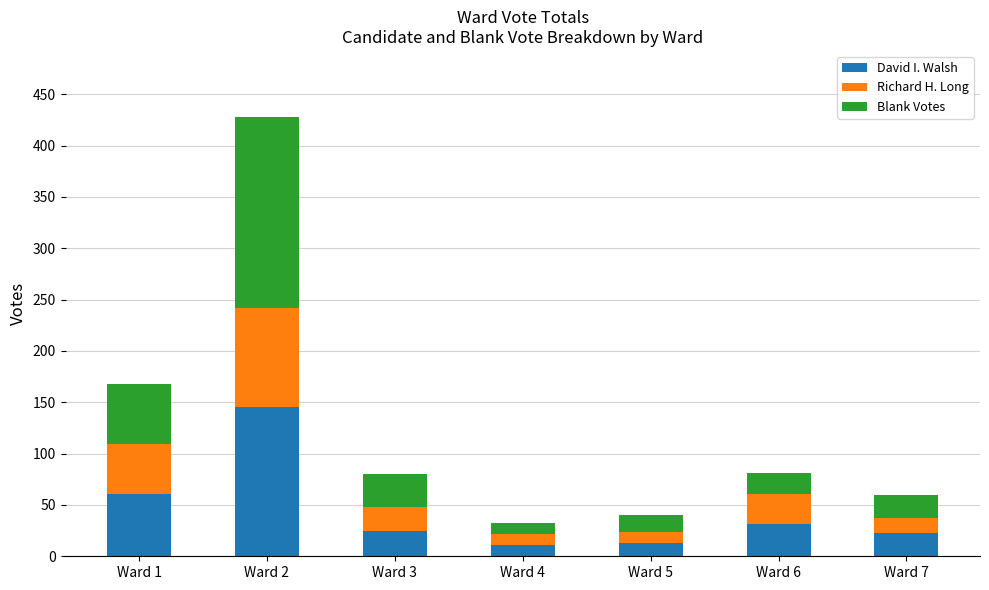

How many bars are there in total?

7